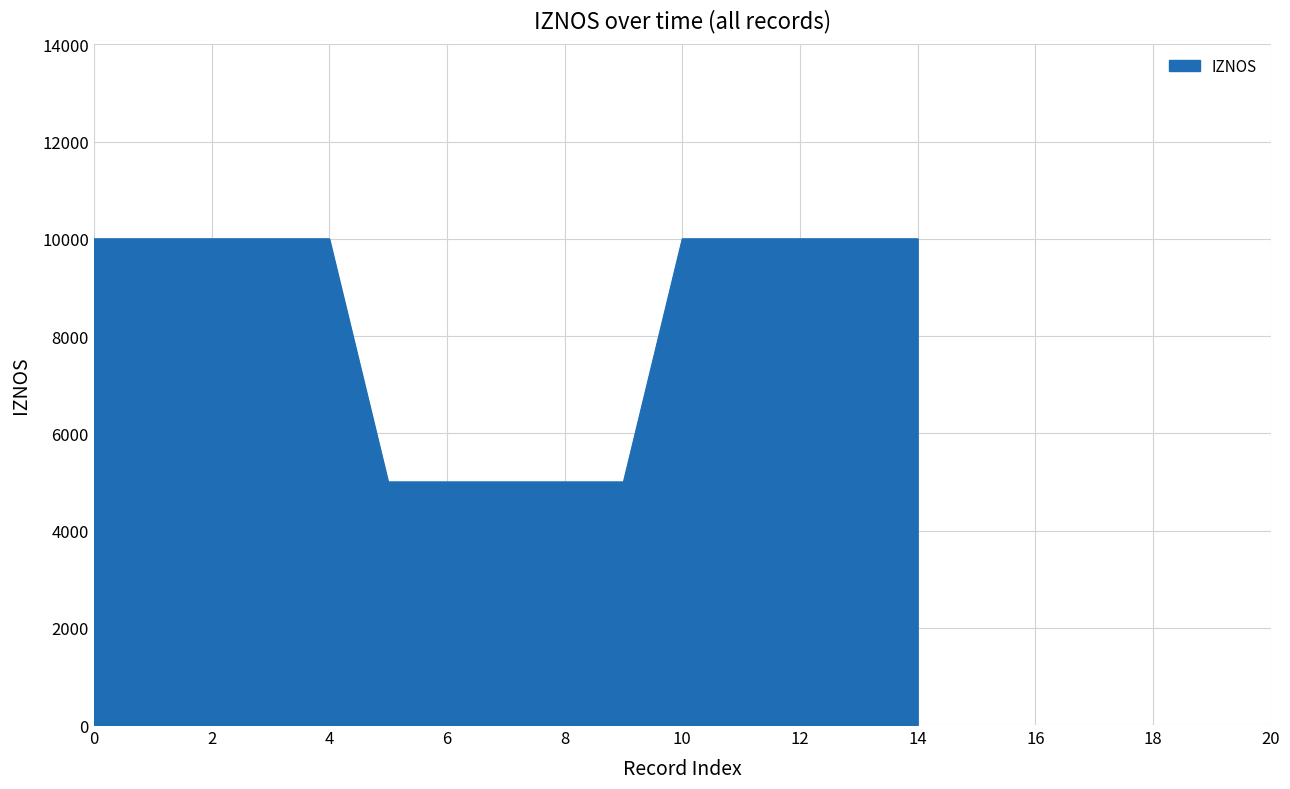

What is the difference between the maximum and minimum values?

5000